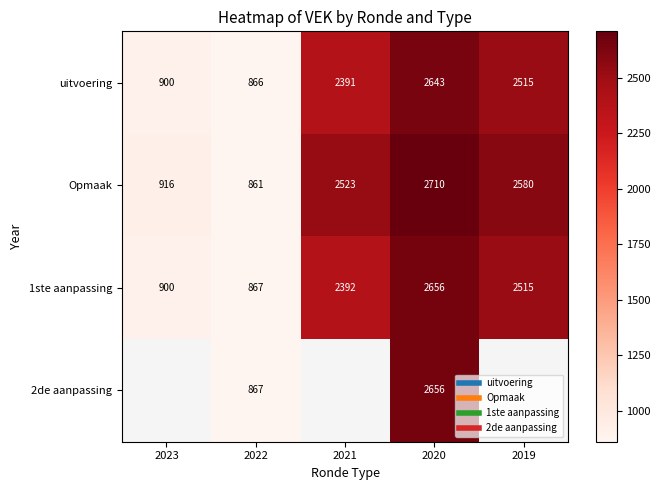

At which category is the sum across all series the highest?

2020